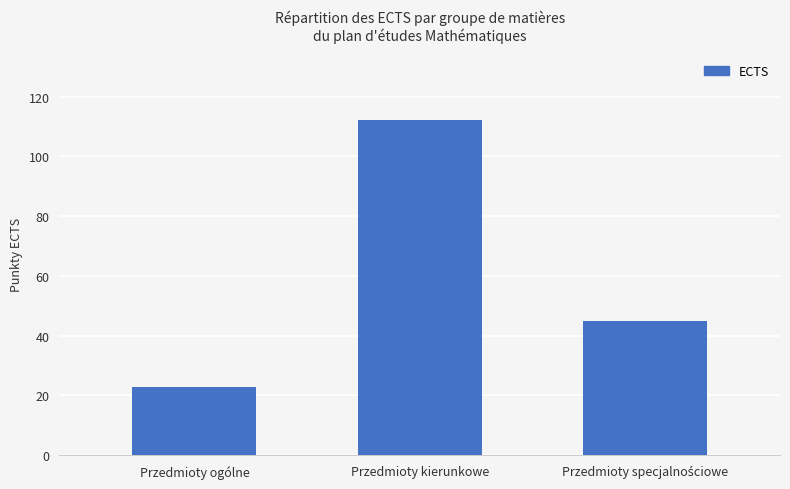

What value does the data have at Przedmioty kierunkowe?

112